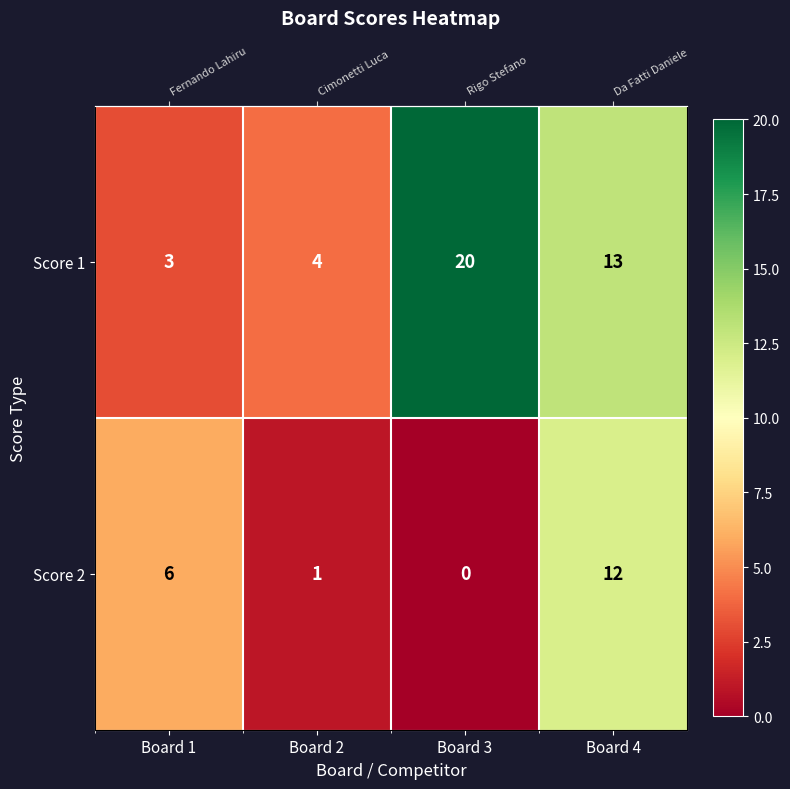

How many categories are shown in the chart?

4